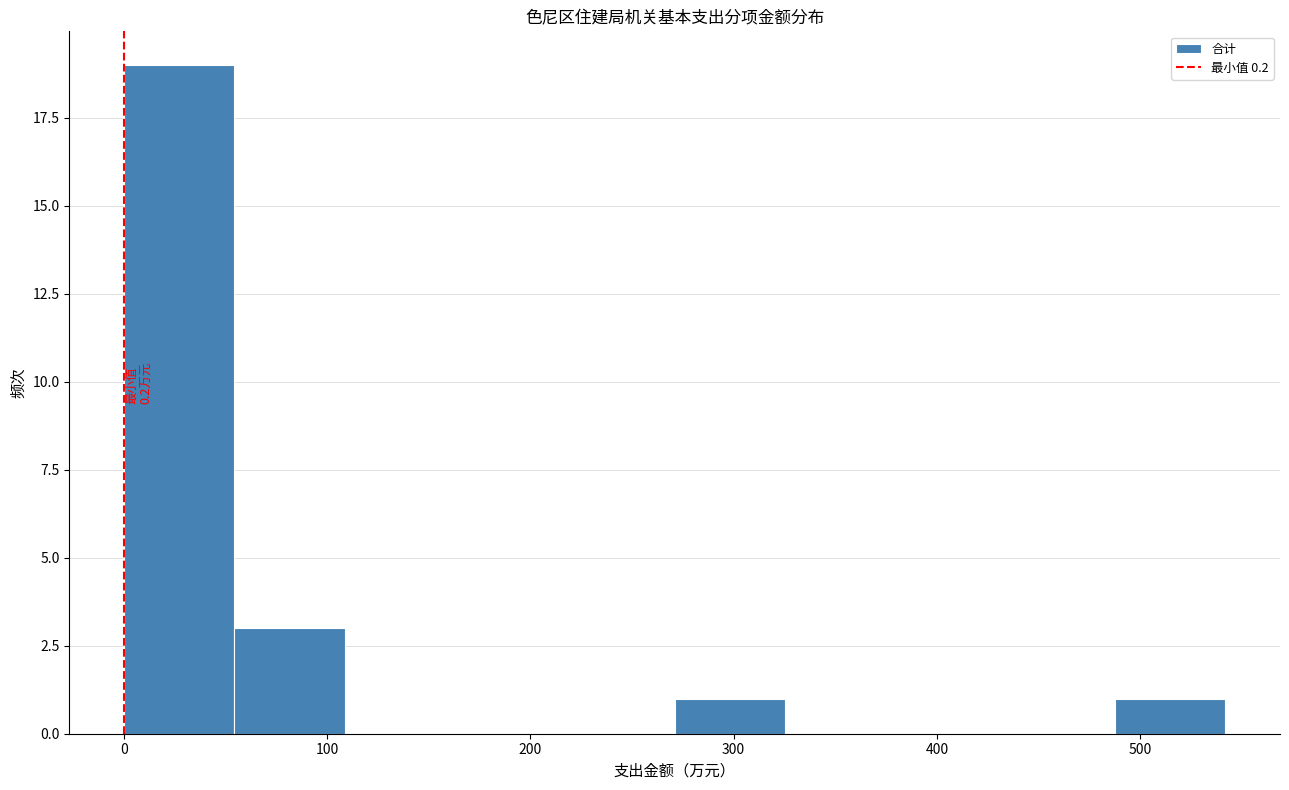

Which range on the x-axis has the tallest bar?

0 to 50